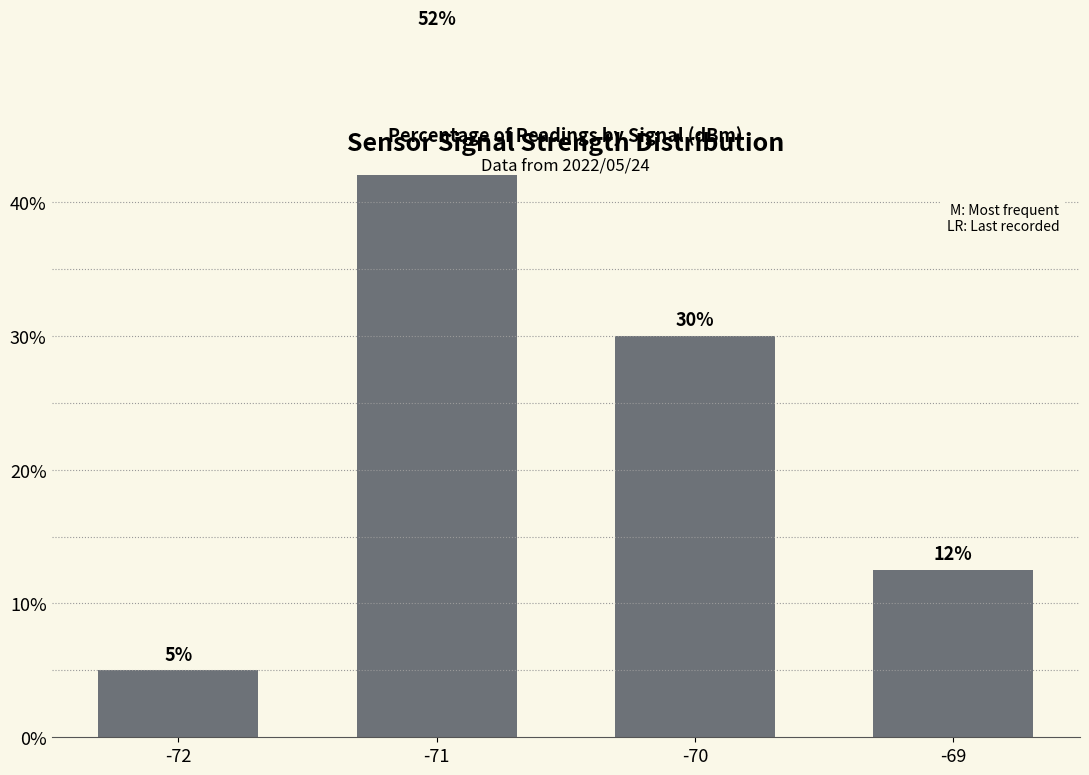

The value at -71 is 73.7. True or false?

False